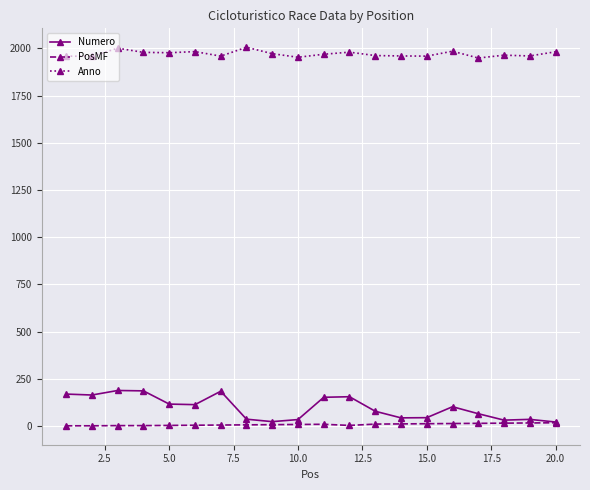

How many series are shown in this chart?

3